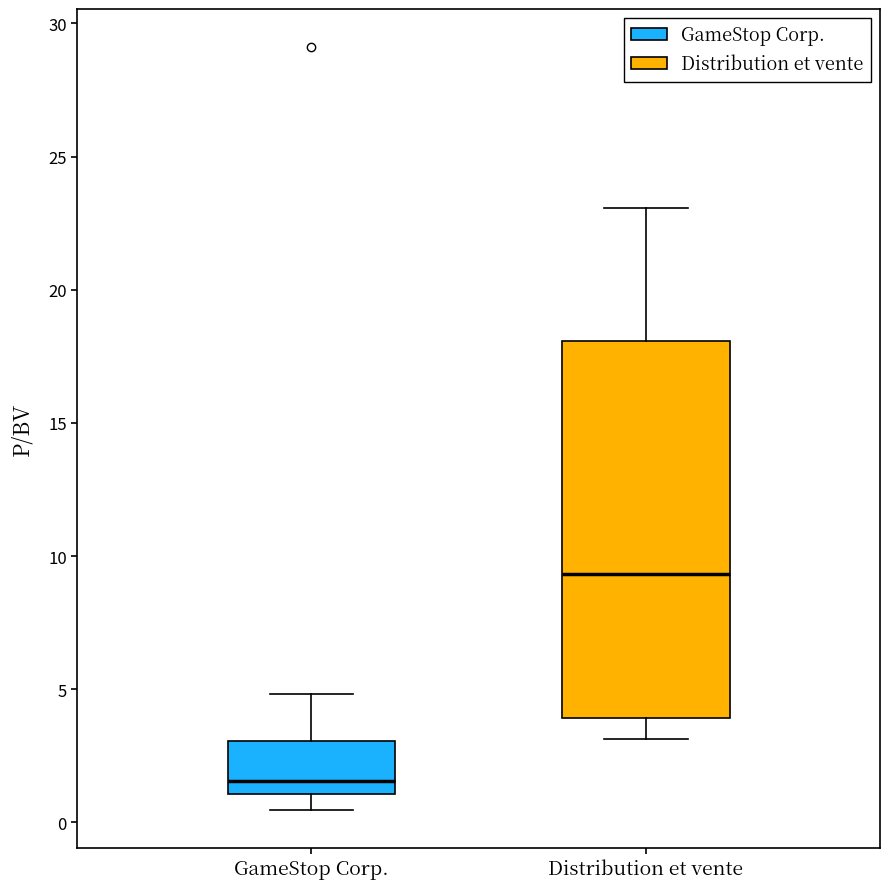

Comparing the boxes themselves (not the whiskers), which one is the tallest?

Distribution et vente